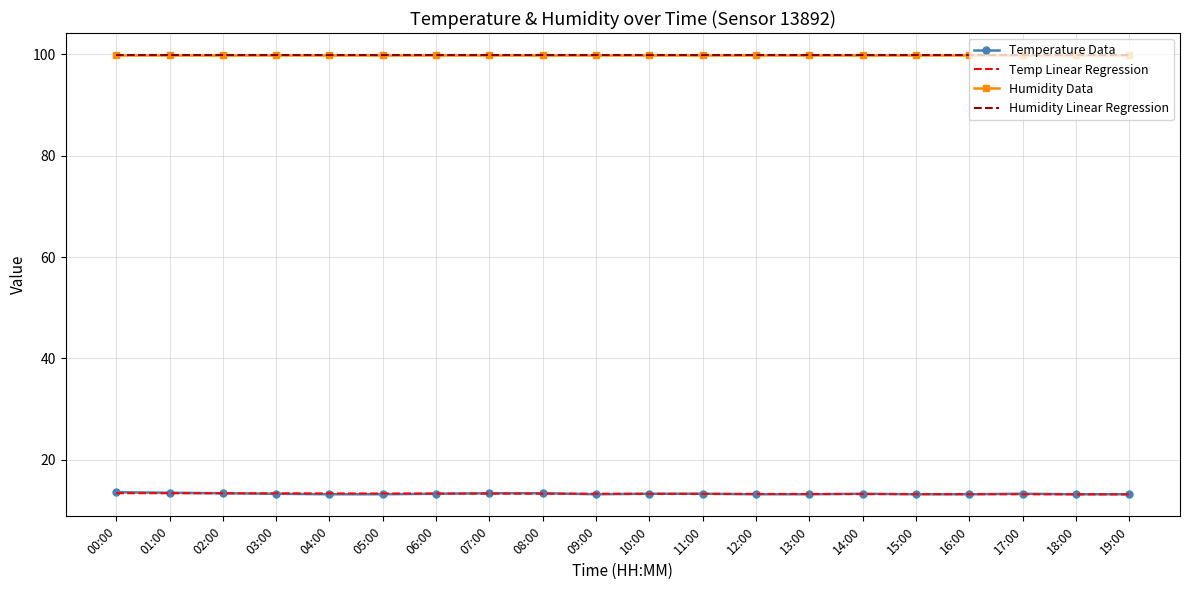

Reading right to left, list all the values displayed in this chart.

Temperature Data: 19:00=13.2	18:00=13.2	17:00=13.3	16:00=13.2	15:00=13.2	14:00=13.3	13:00=13.2	12:00=13.2	11:00=13.3	10:00=13.3	09:00=13.2	08:00=13.4	07:00=13.4	06:00=13.3	05:00=13.2	04:00=13.2	03:00=13.3	02:00=13.4	01:00=13.5	00:00=13.6
Temp Linear Regression: 19:00=13.2	18:00=13.2	17:00=13.2	16:00=13.2	15:00=13.2	14:00=13.2	13:00=13.3	12:00=13.3	11:00=13.3	10:00=13.3	09:00=13.3	08:00=13.3	07:00=13.3	06:00=13.3	05:00=13.4	04:00=13.4	03:00=13.4	02:00=13.4	01:00=13.4	00:00=13.4
Humidity Data: 19:00=99.9	18:00=99.9	17:00=99.9	16:00=99.9	15:00=99.9	14:00=99.9	13:00=99.9	12:00=99.9	11:00=99.9	10:00=99.9	09:00=99.9	08:00=99.9	07:00=99.9	06:00=99.9	05:00=99.9	04:00=99.9	03:00=99.9	02:00=99.9	01:00=99.9	00:00=99.9
Humidity Linear Regression: 19:00=99.9	18:00=99.9	17:00=99.9	16:00=99.9	15:00=99.9	14:00=99.9	13:00=99.9	12:00=99.9	11:00=99.9	10:00=99.9	09:00=99.9	08:00=99.9	07:00=99.9	06:00=99.9	05:00=99.9	04:00=99.9	03:00=99.9	02:00=99.9	01:00=99.9	00:00=99.9